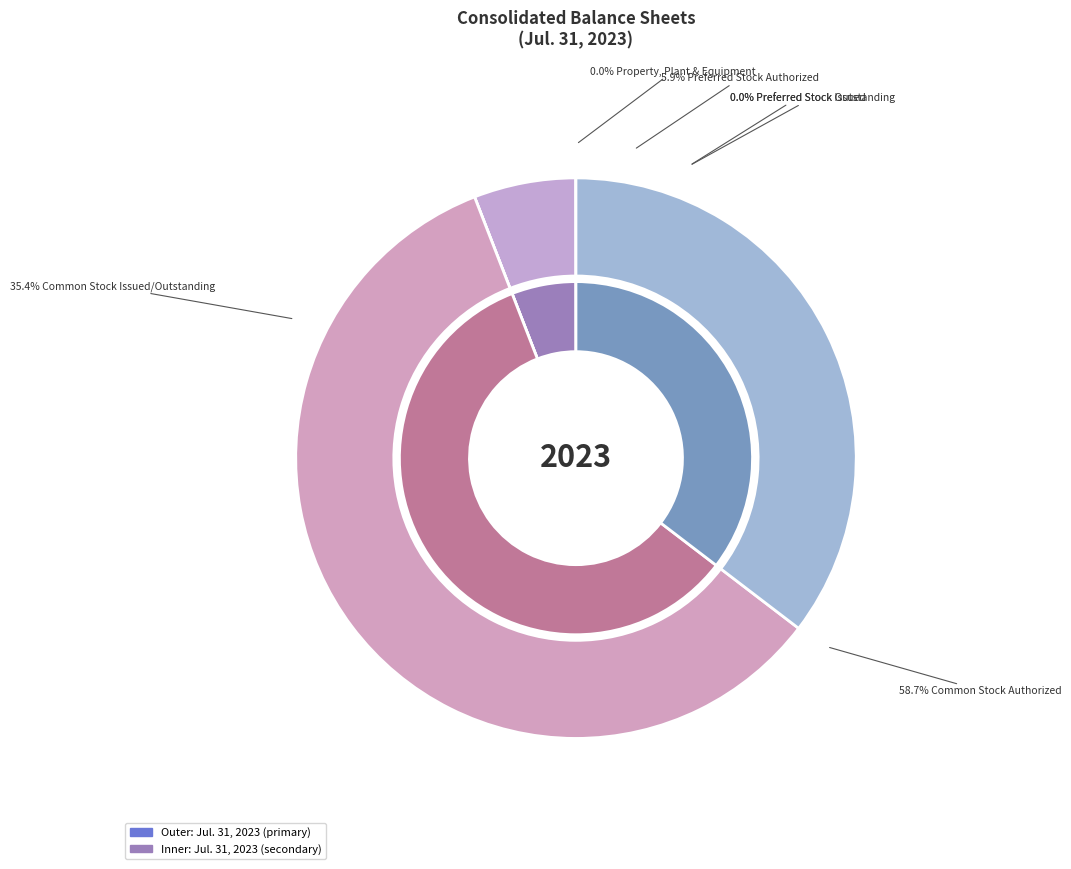

How many slices are in this pie chart?

6